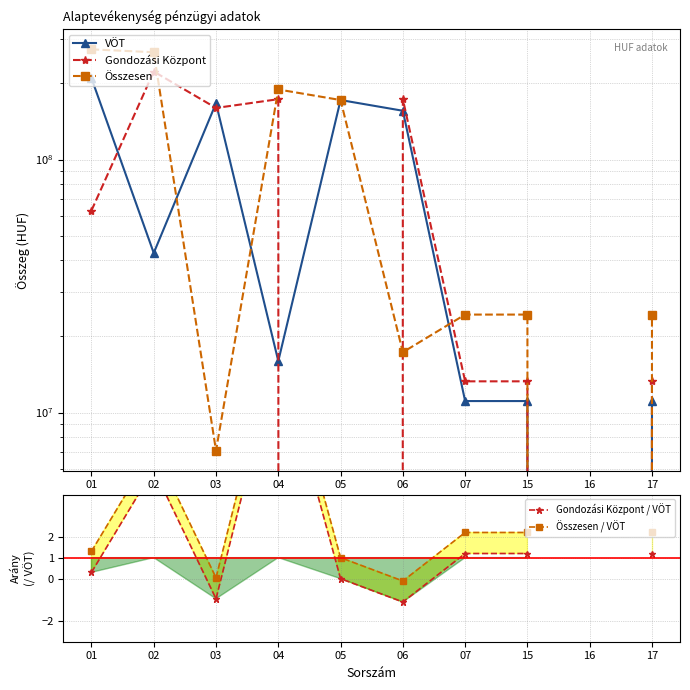

Does the chart have visible grid lines?

Yes